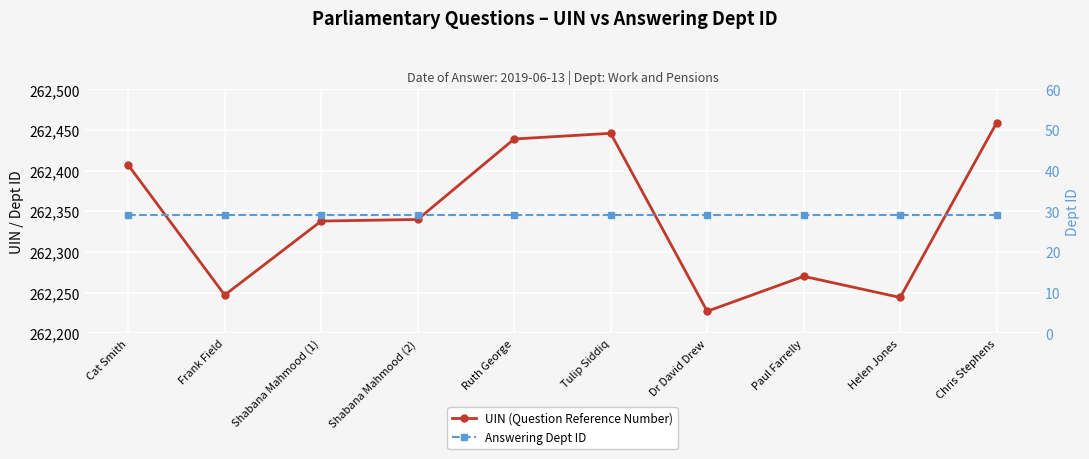

Which label corresponds to the largest value in the chart?

Chris Stephens